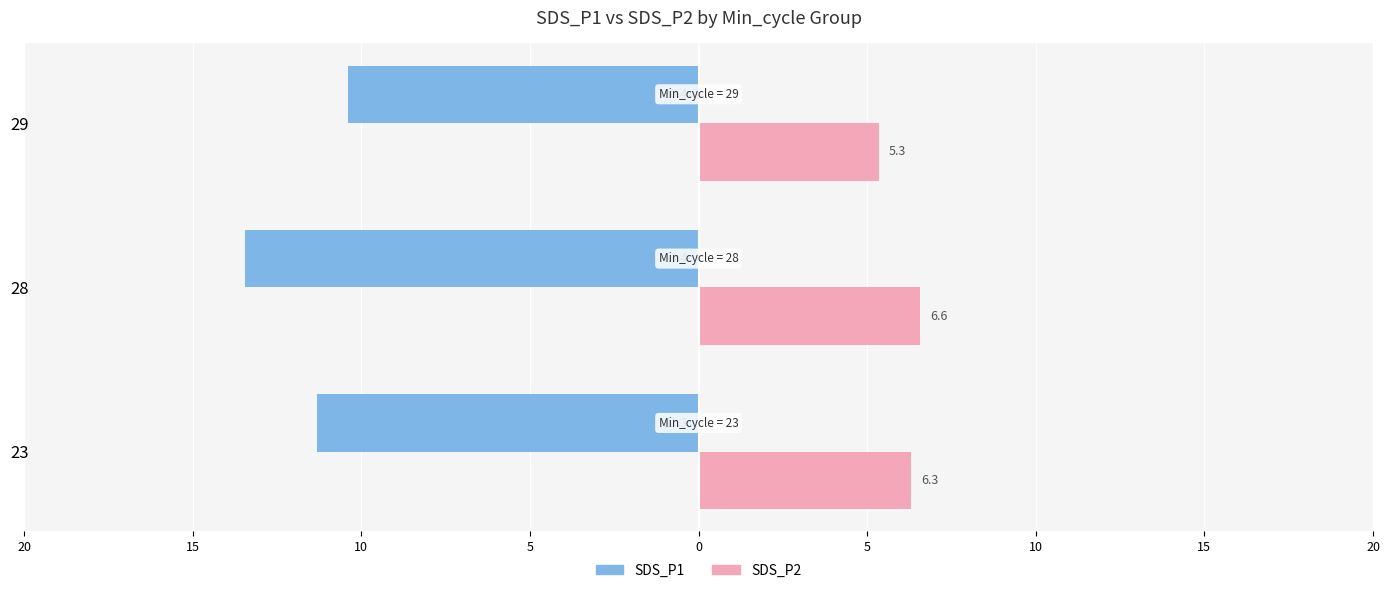

What are all the series names shown in the legend?

SDS_P1, SDS_P2